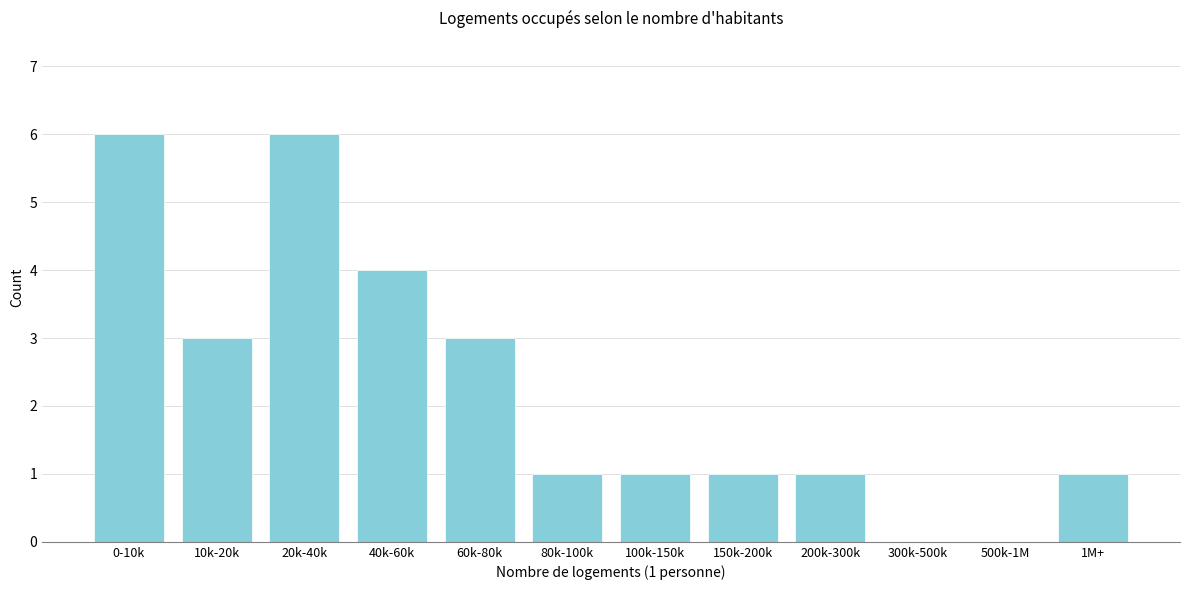

Reading left to right, transcribe all the data shown in this chart.

0-10k=6	10k-20k=3	20k-40k=6	40k-60k=4	60k-80k=3	80k-100k=1	100k-150k=1	150k-200k=1	200k-300k=1	300k-500k=0	500k-1M=0	1M+=1